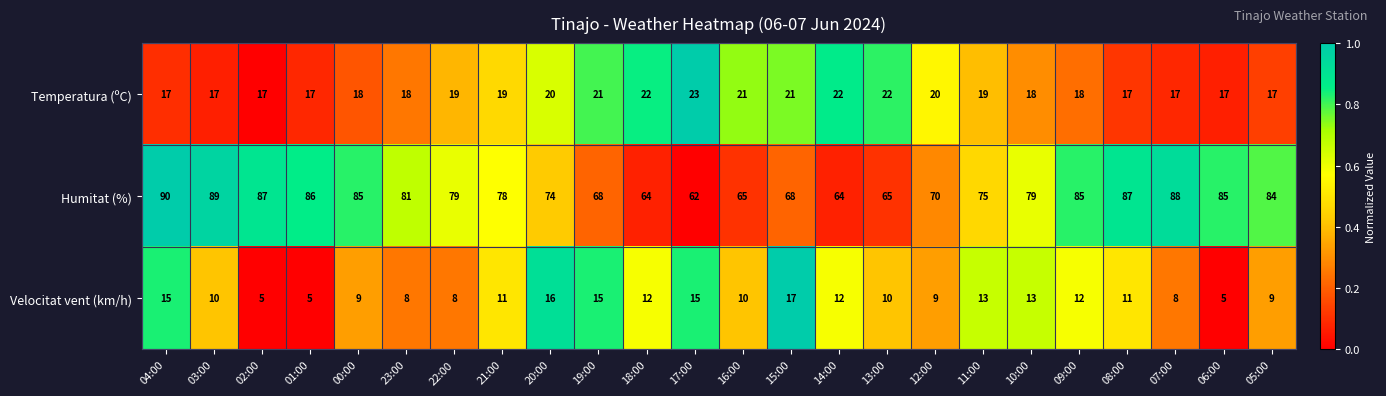

Which series has the largest range (max minus min)?

Humitat (%)